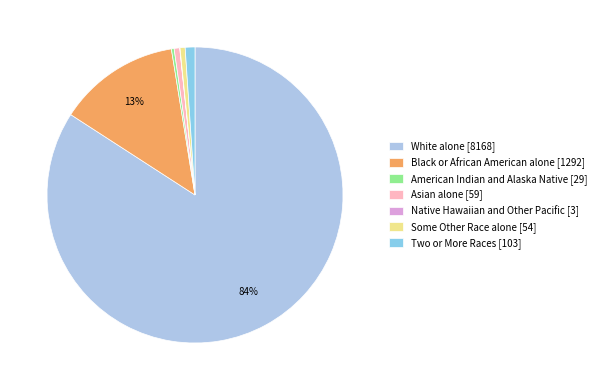

Which category has the smallest portion of the pie?

Native Hawaiian and Other Pacific